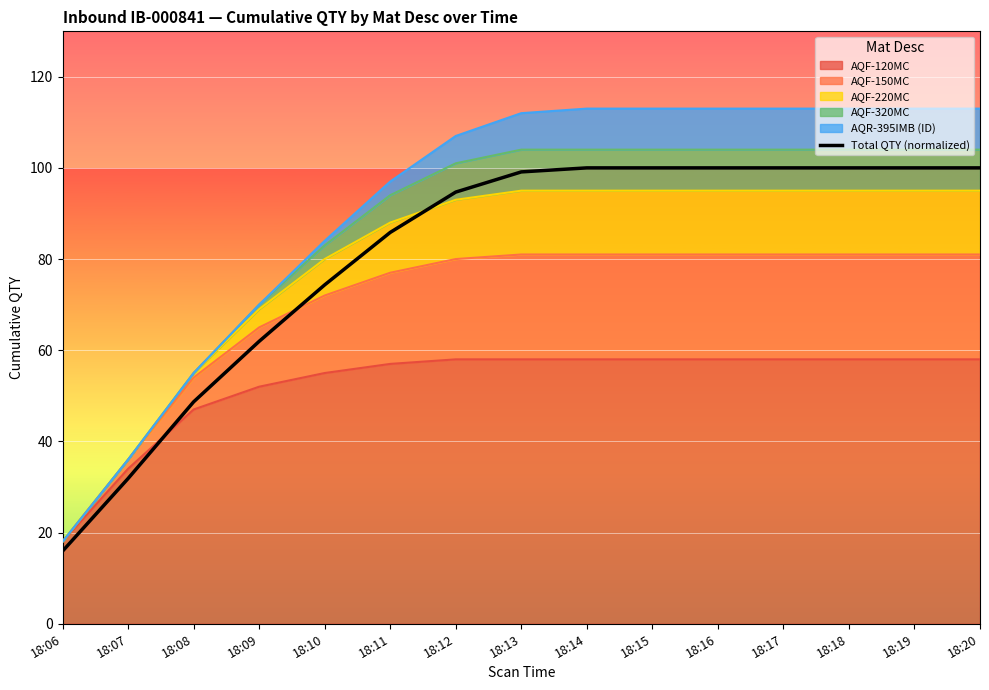

Does the chart display data point markers on the line(s)?

No